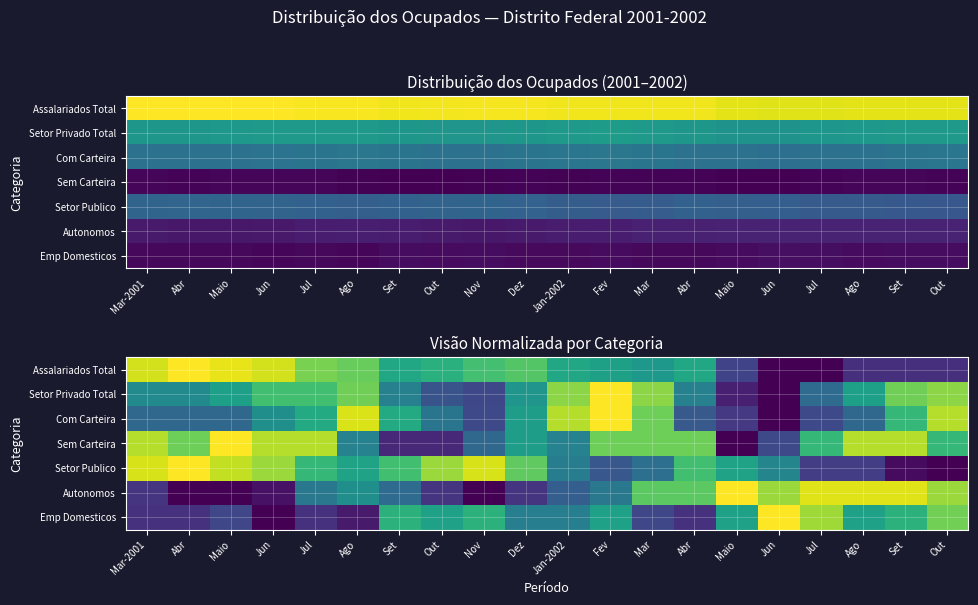

Is it true that Autonomos equals 0.0 at Maio?

True